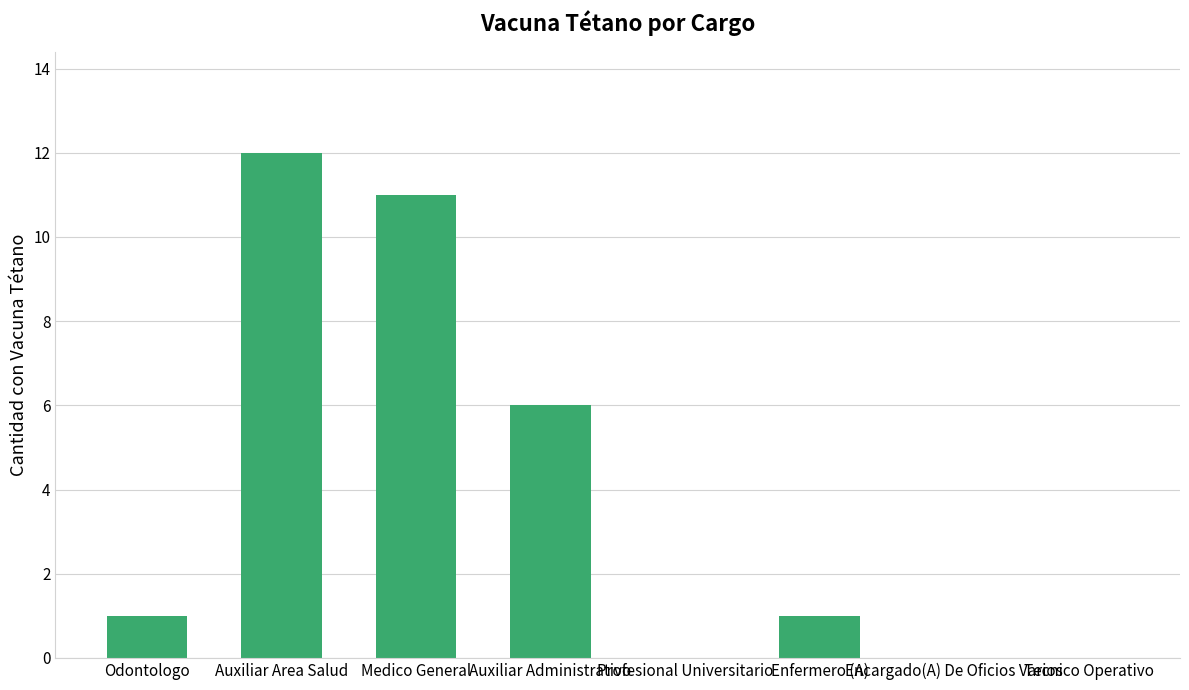

What is the difference between the values at Odontologo and Encargado(A) De Oficios Varios?

1